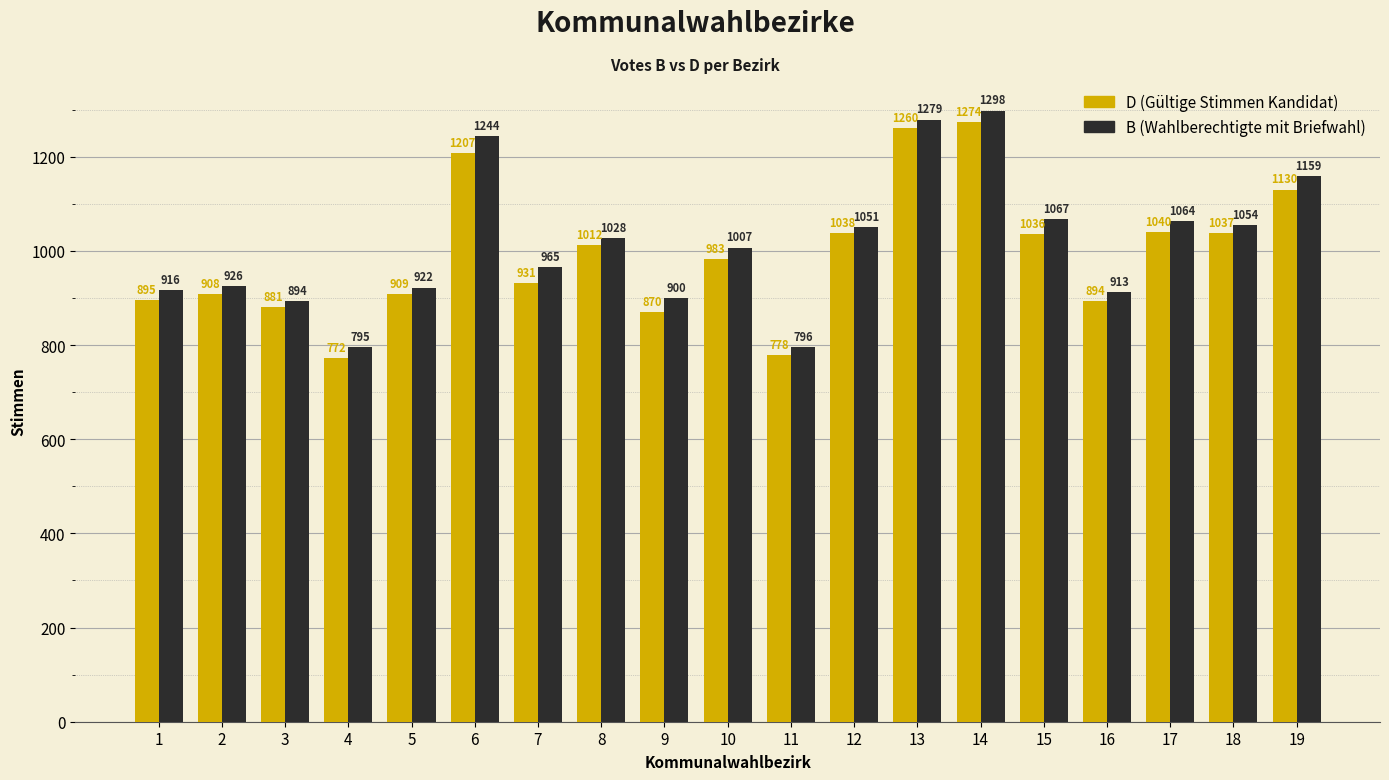

Which label corresponds to the smallest value in the chart?

4